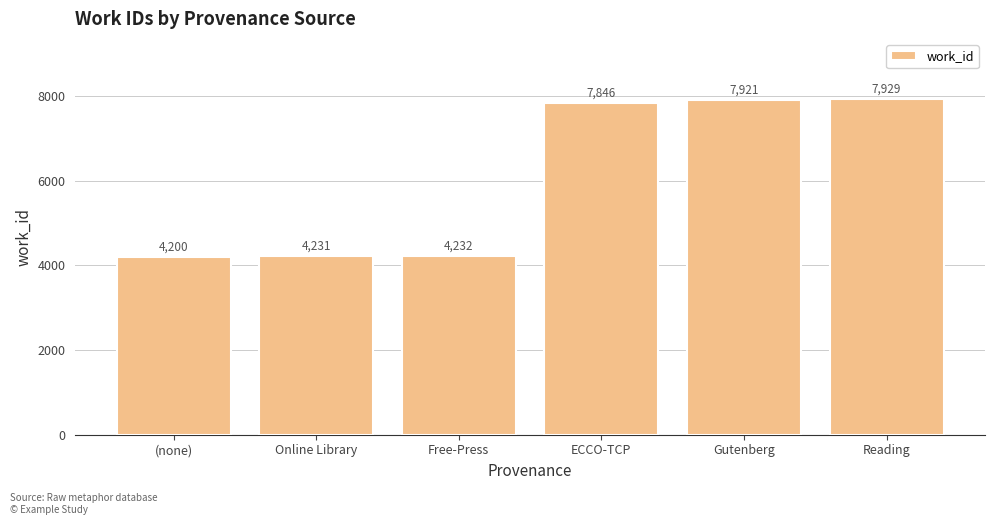

List the labels in order of value, largest first.

Reading, Gutenberg, ECCO-TCP, Free-Press, Online Library, (none)